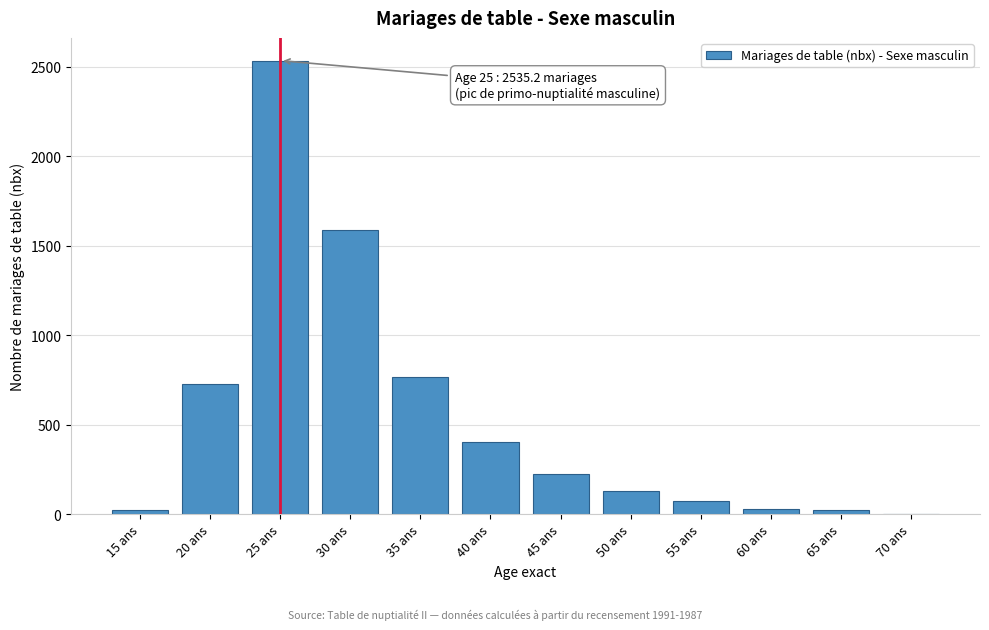

At which category does the chart reach its peak across all series?

25 ans